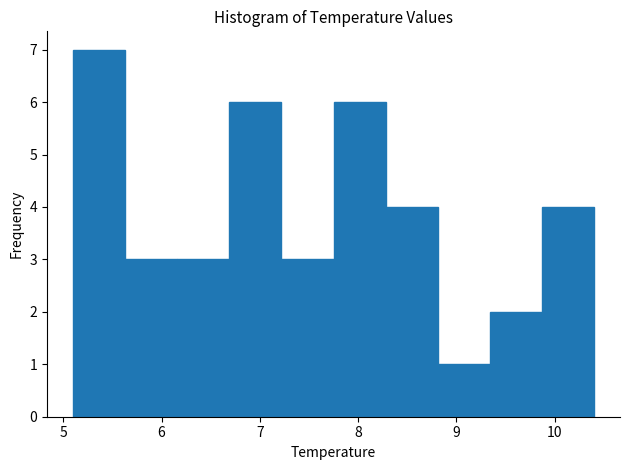

What is the height of the bar covering 8.81 to 9.34 on the x-axis? Neither the bar edges nor the heights are printed on the chart, so give them approximately, as read against the axes.

1